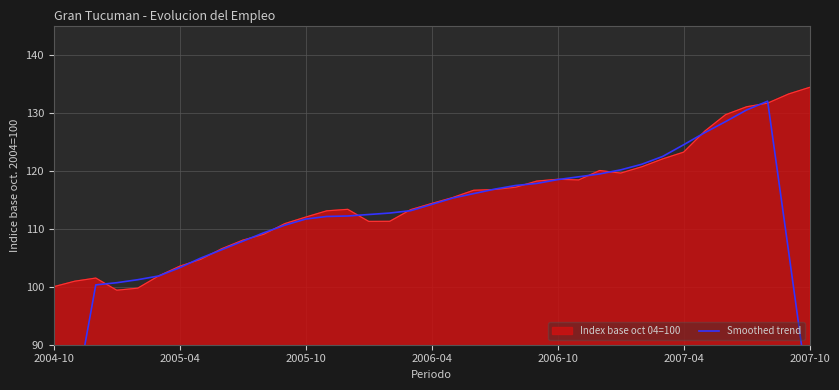

What is the lowest value of the Index base oct 04=100 series?

99.4